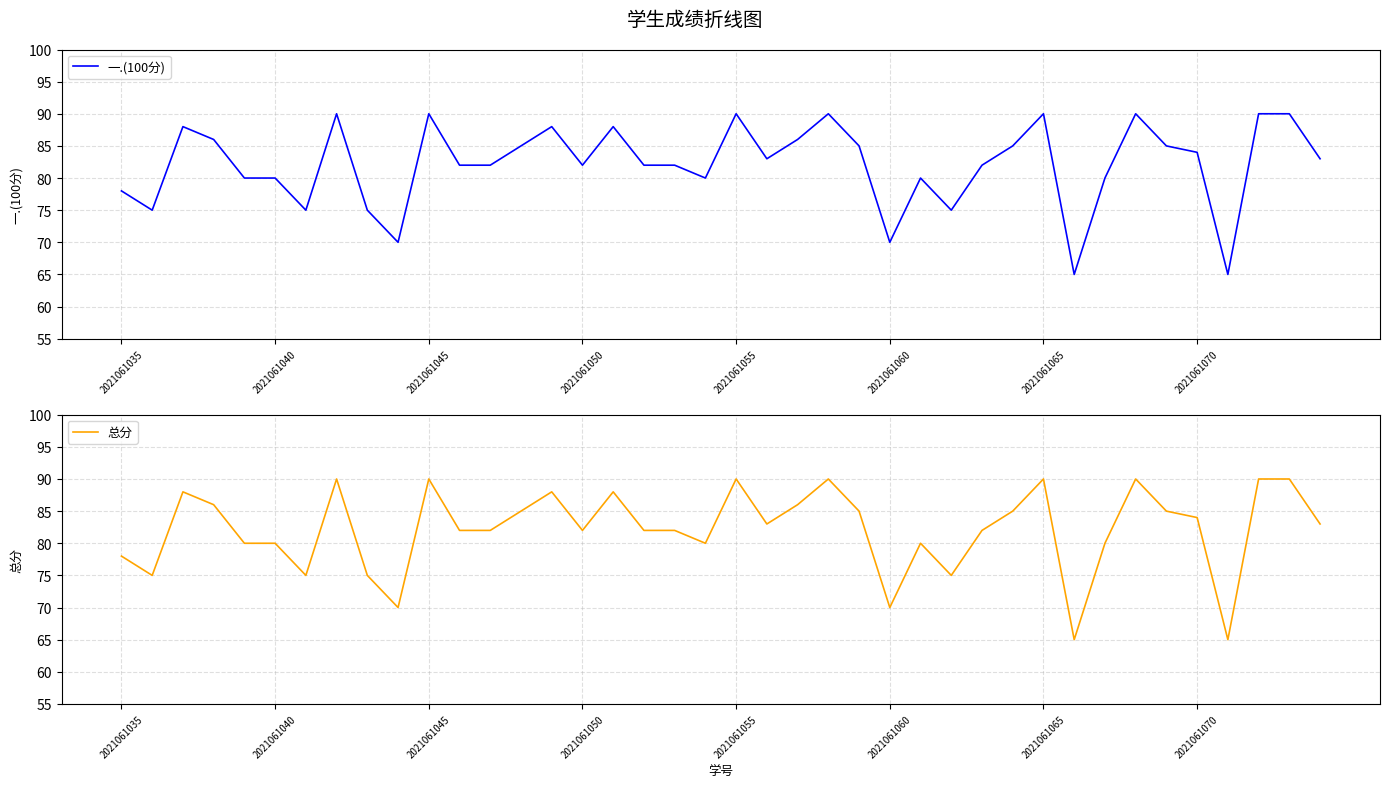

What is the minimum value for 一.(100分)?

65